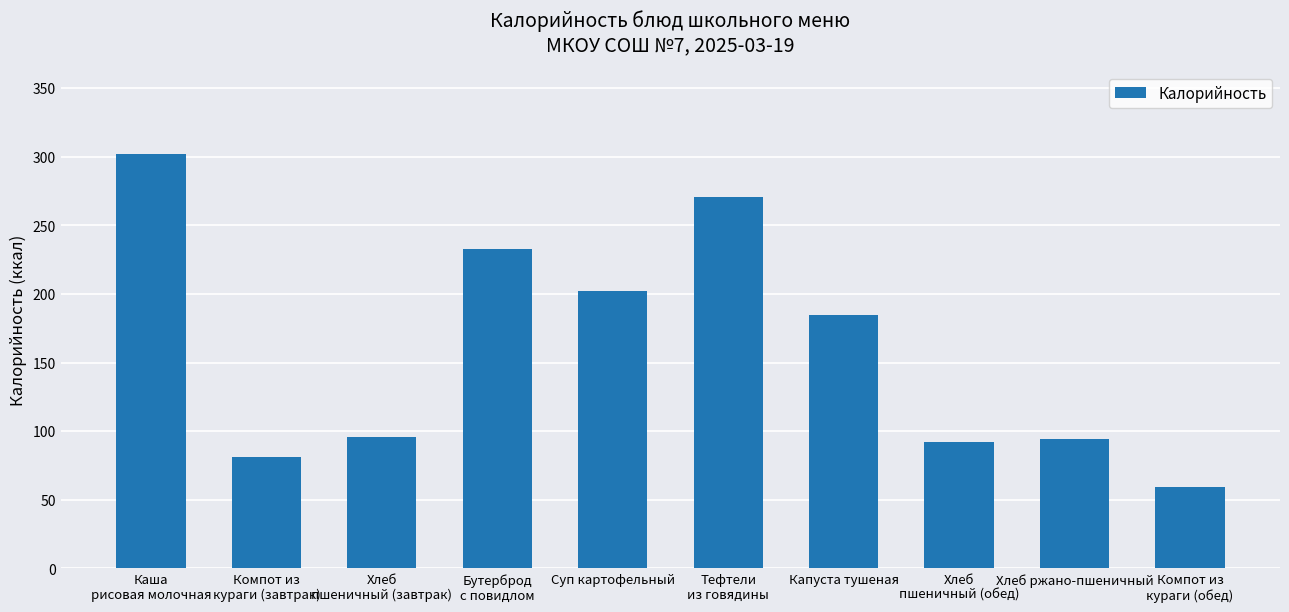

What position from the right is Тефтели
из говядины?

5